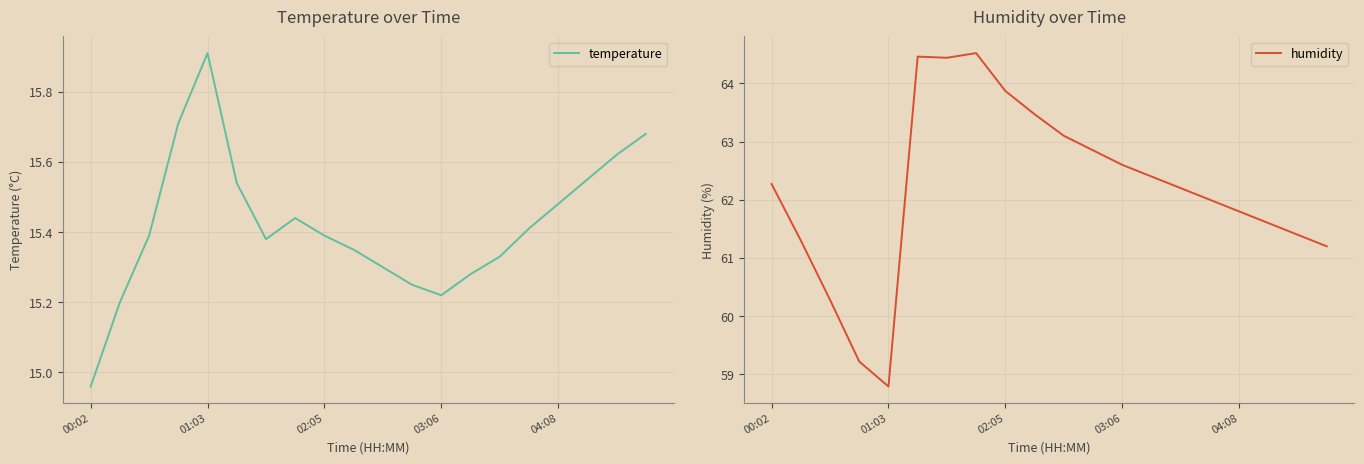

What is the greatest value displayed?

64.5